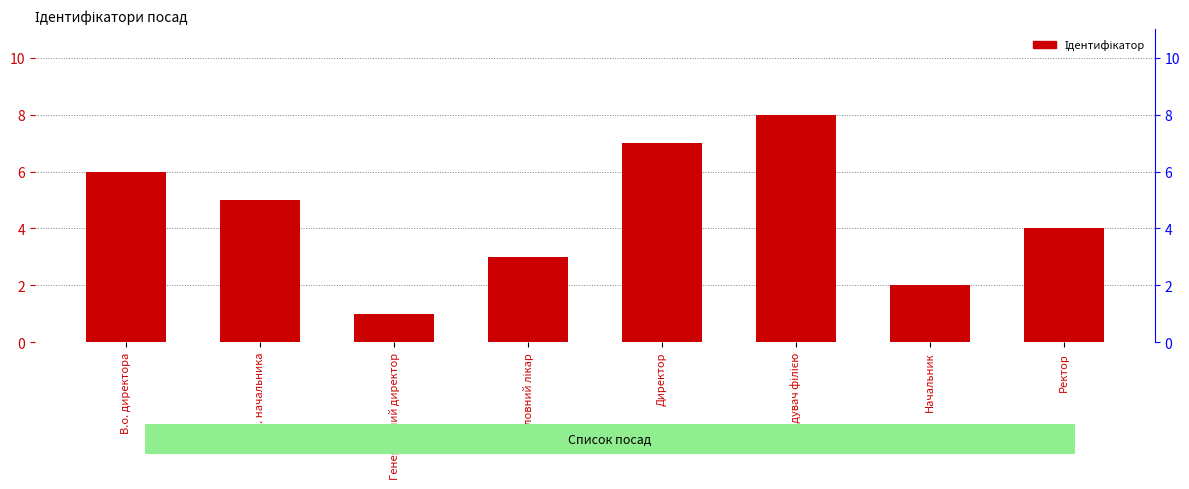

Which label corresponds to the smallest value in the chart?

Генеральний директор